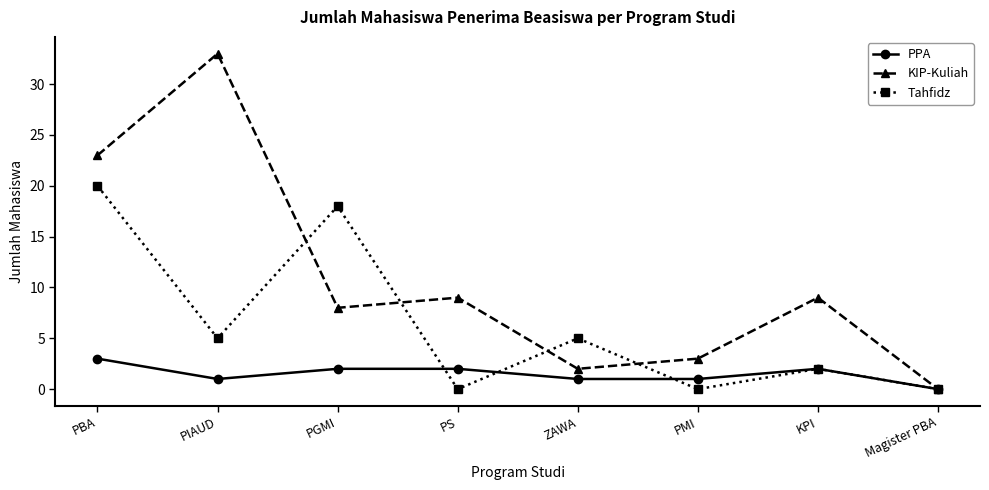

What are all the series names shown in the legend?

PPA, KIP-Kuliah, Tahfidz